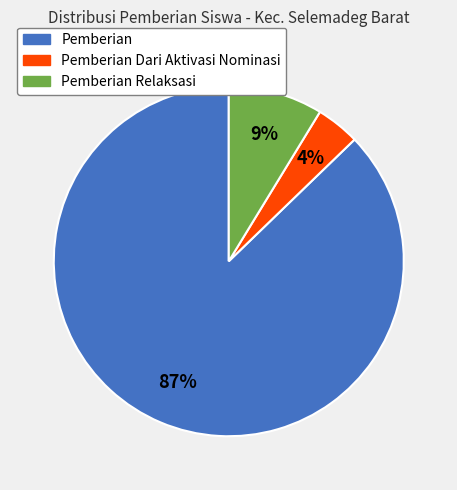

Is there a majority slice in this chart?

Yes